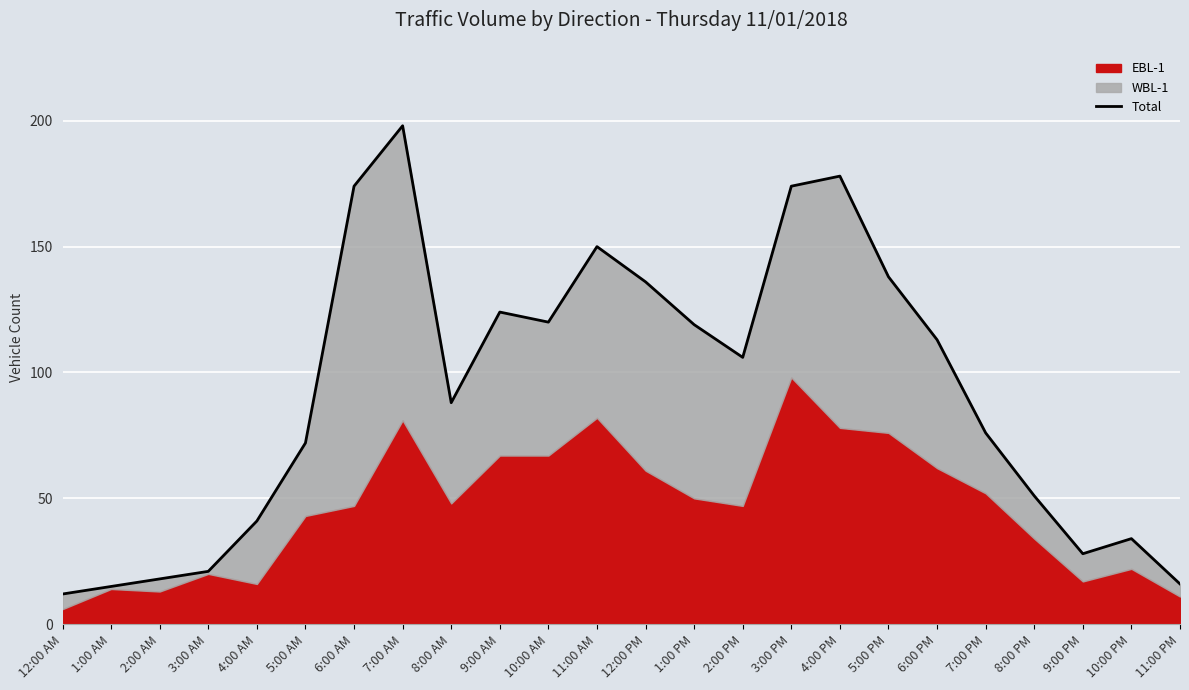

Approximately how many times larger is the value at 10:00 AM compared to 7:00 PM?

1.6